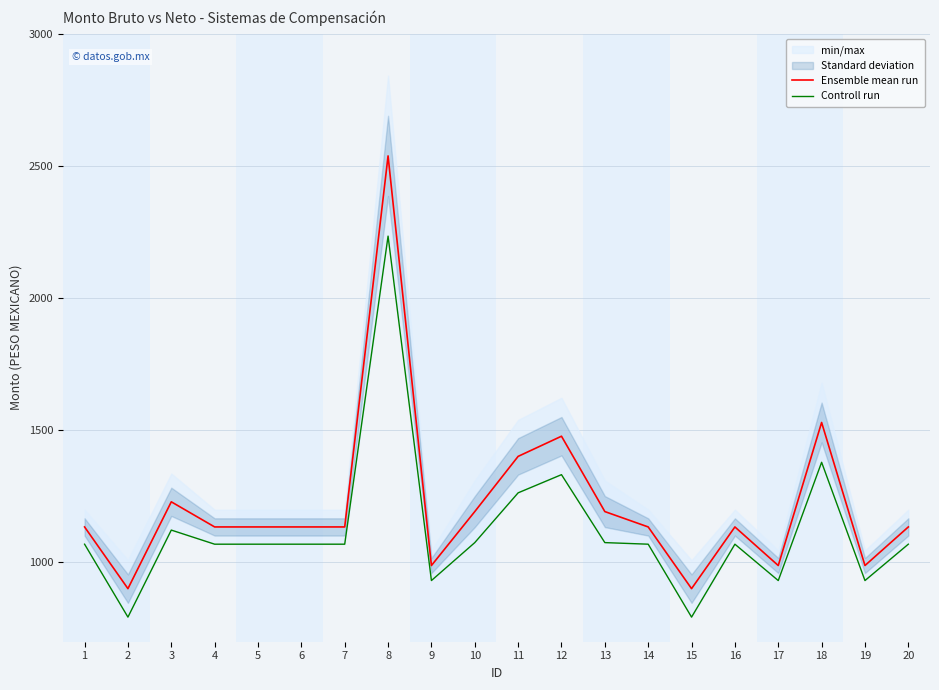

How many categories are shown in the chart?

20